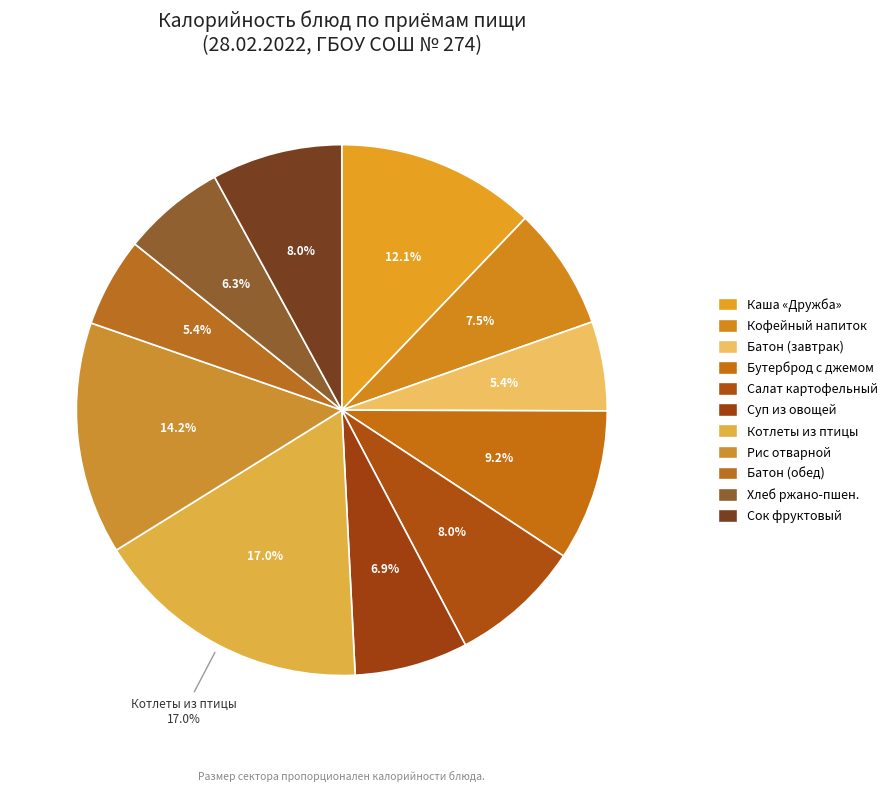

What is the smallest slice in the pie chart?

Батон обогащенный (завтрак)